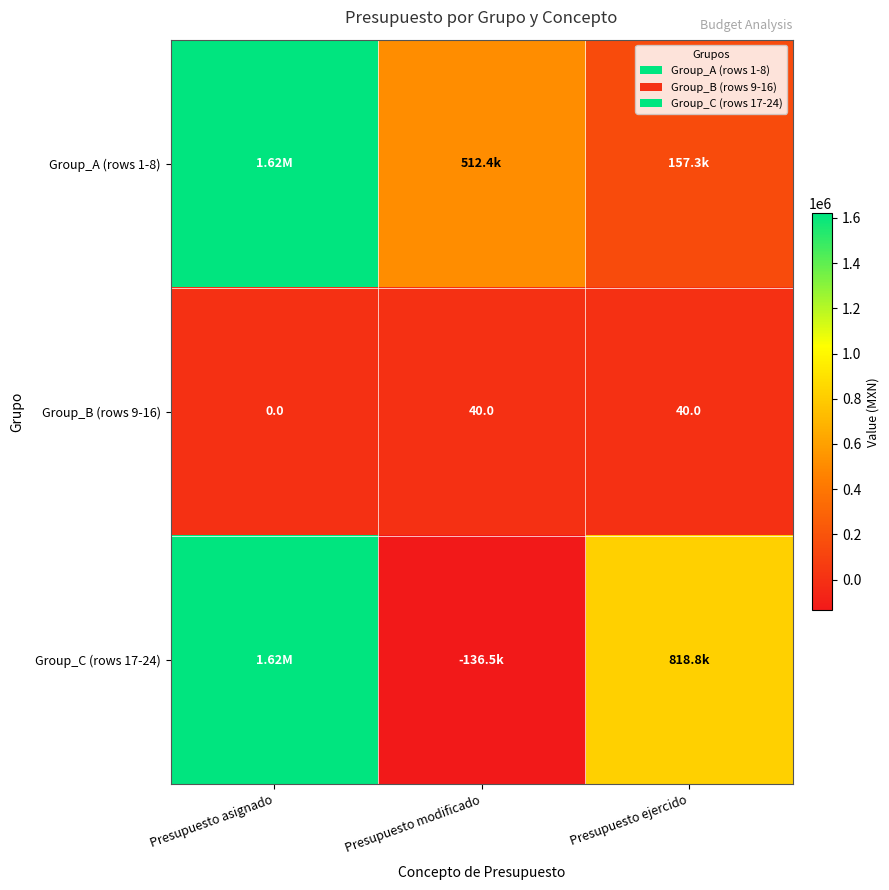

Which series has the widest spread of values?

Group_C (rows 17-24)